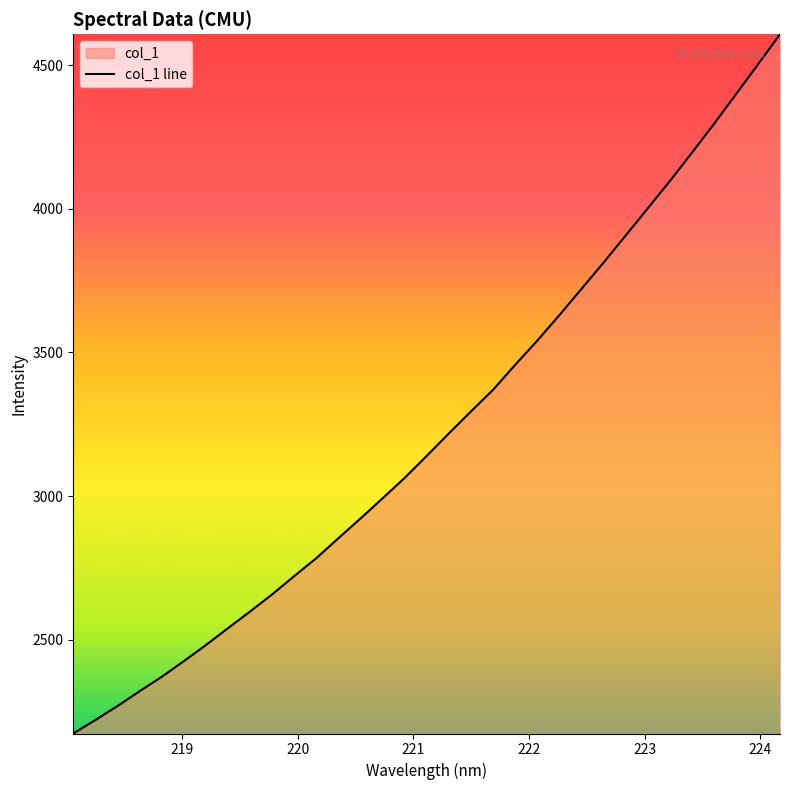

What is the smallest value displayed?

2173.5